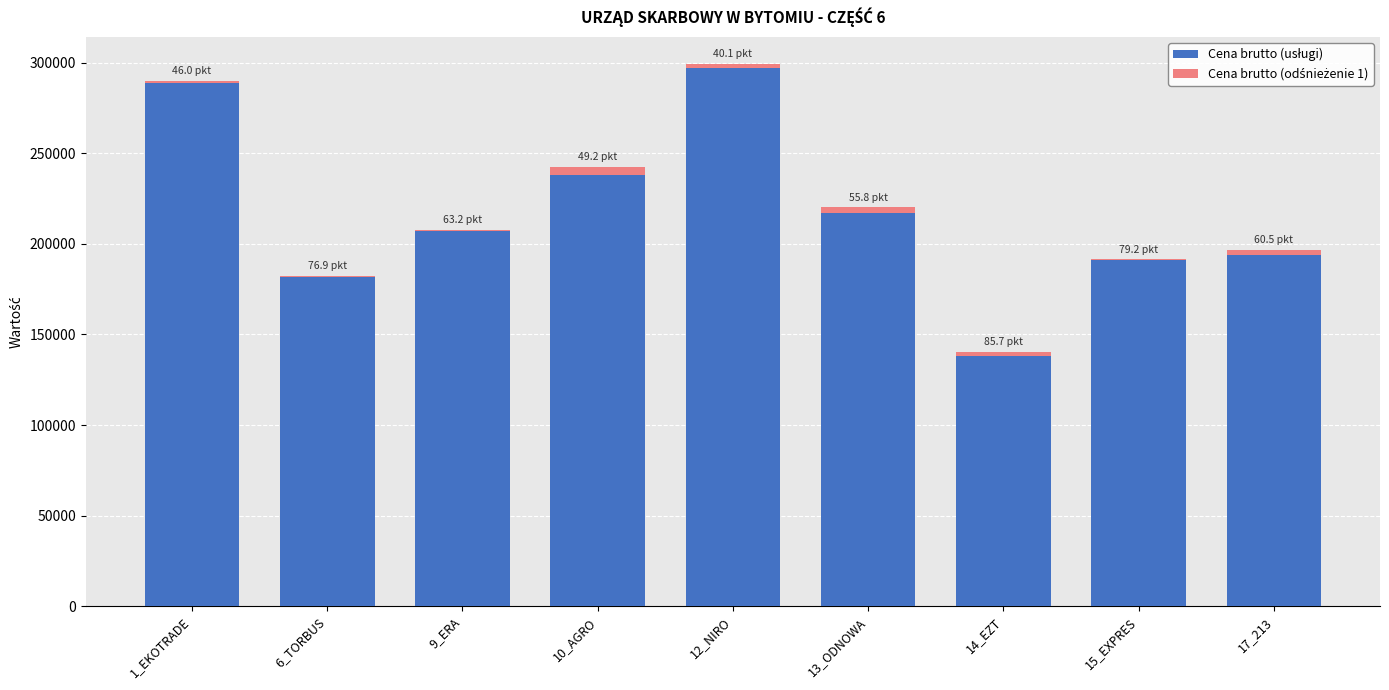

Rank the categories by Cena brutto (odśnieżenie 1) value from lowest to highest.

15_EXPRES, 6_TORBUS, 9_ERA, 1_EKOTRADE, 12_NIRO, 14_EZT, 17_213, 13_ODNOWA, 10_AGRO